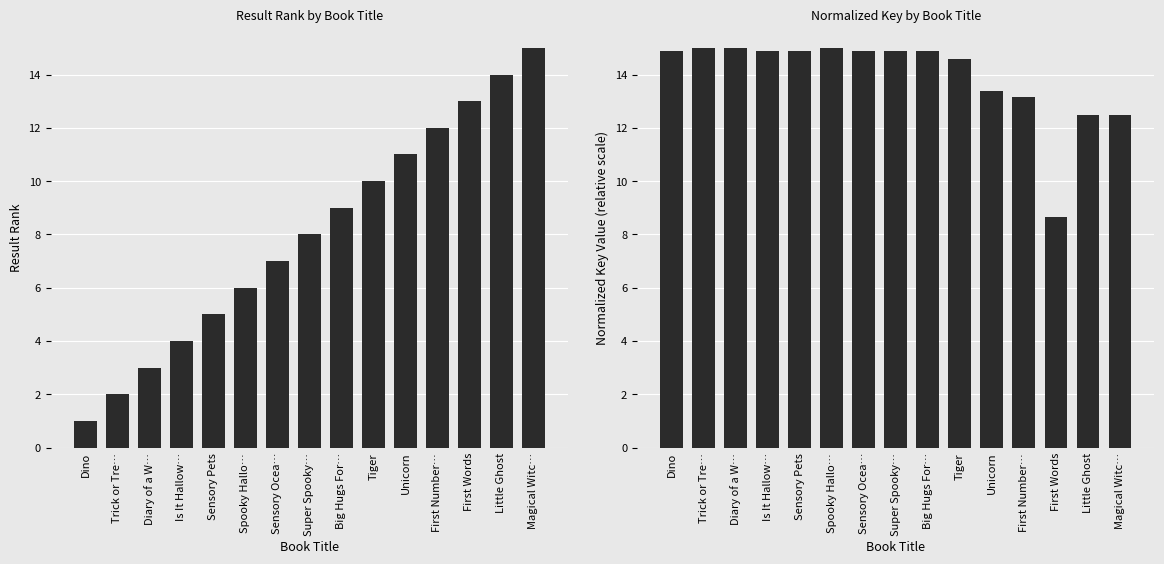

Reading left to right, extract all data points from this chart.

Result Rank: 1.0	2.0	3.0	4.0	5.0	6.0	7.0	8.0	9.0	10.0	11.0	12.0	13.0	14.0	15.0
Normalized Key: 14.9	15.0	15.0	14.9	14.9	15.0	14.9	14.9	14.9	14.6	13.4	13.2	8.6	12.5	12.5